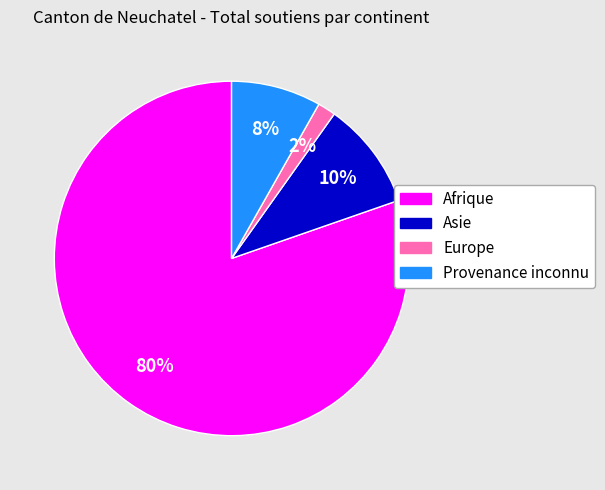

To the nearest percent, what portion does Provenance inconnu represent?

8%